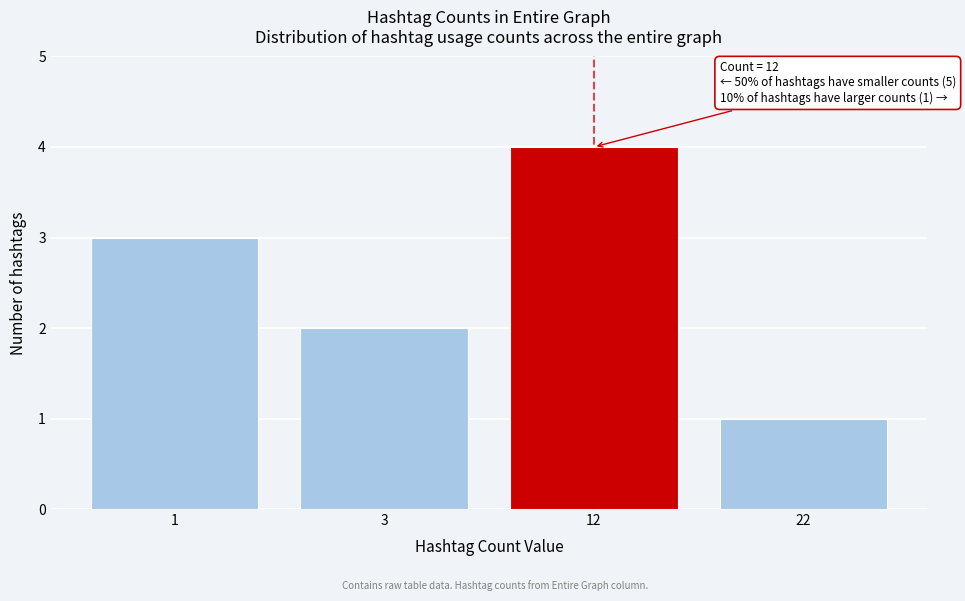

Reading left to right, extract all data points from this chart.

3	2	4	1